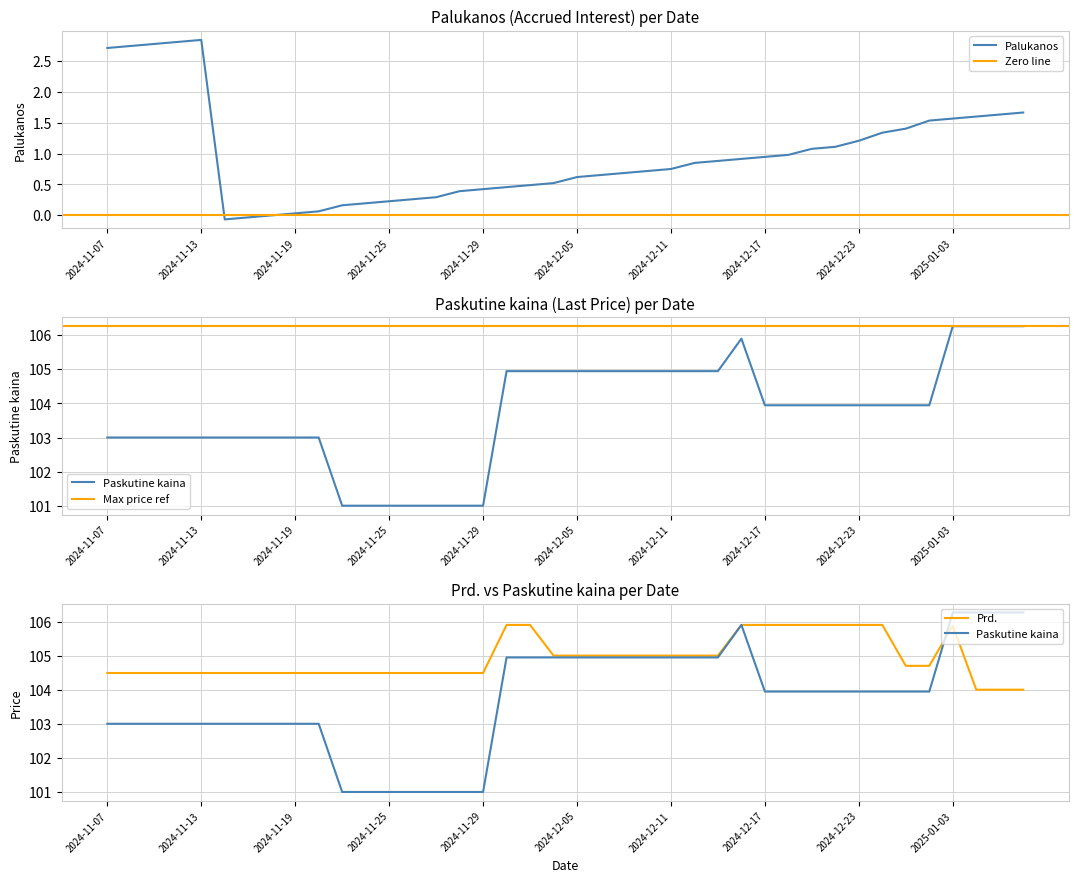

What is the average value of the Paskutine kaina series?

103.7